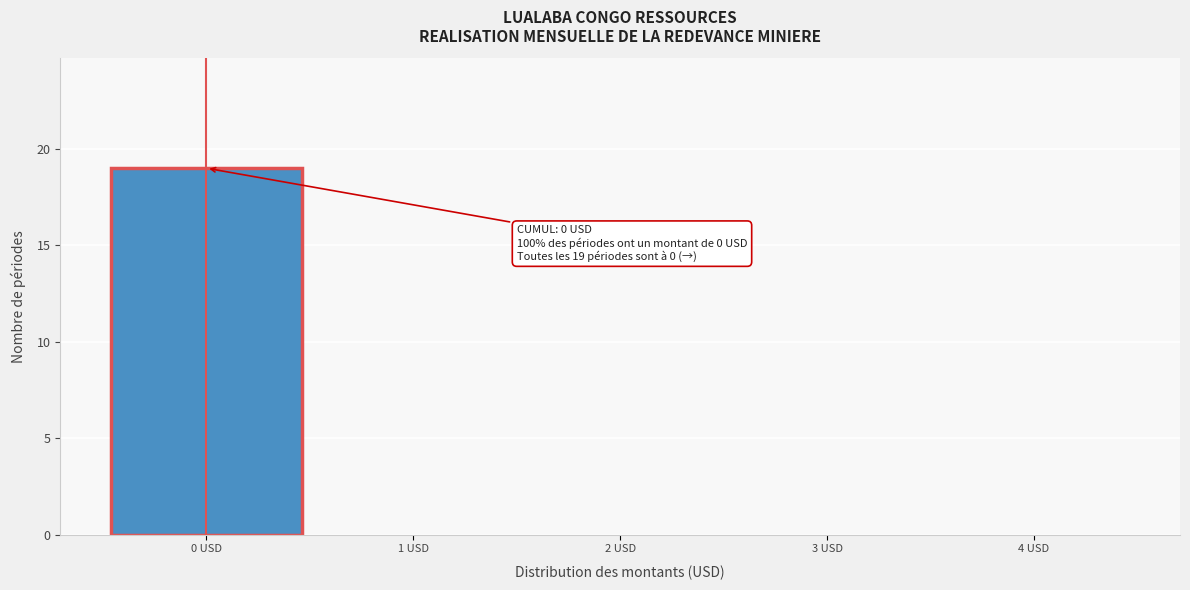

Over which range of the x-axis is the bar tallest?

-0.5 to 0.5